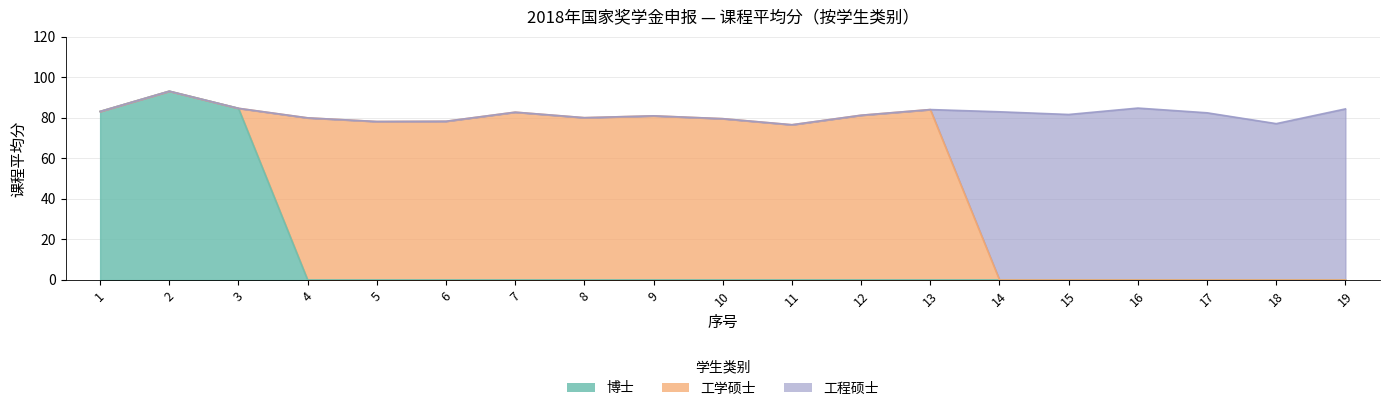

Does the chart display data point markers on the line(s)?

No